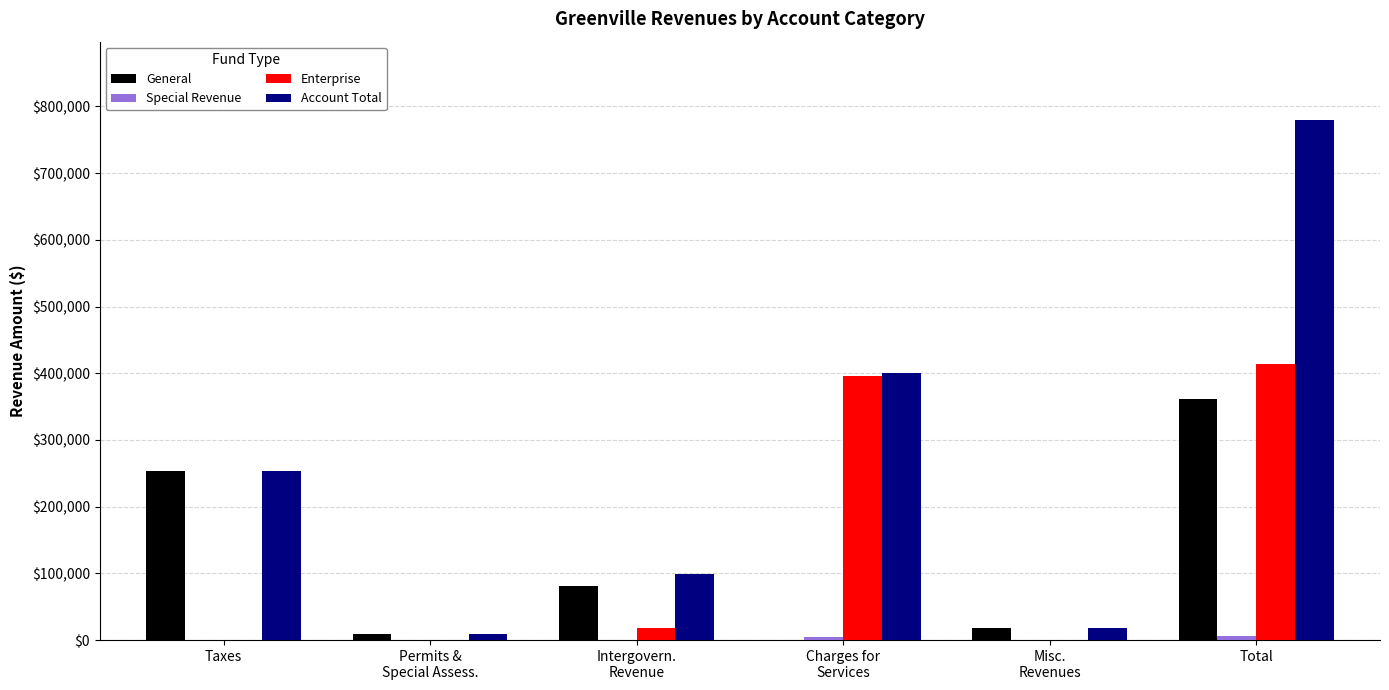

Which category has the highest value across all series?

Total